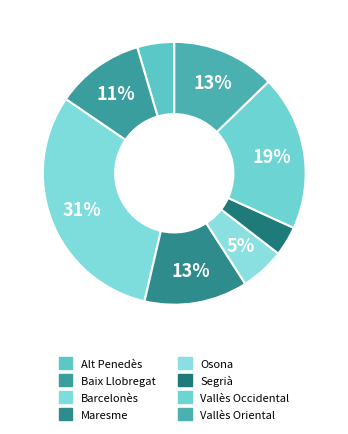

Is Baix Llobregat the majority of the pie?

No